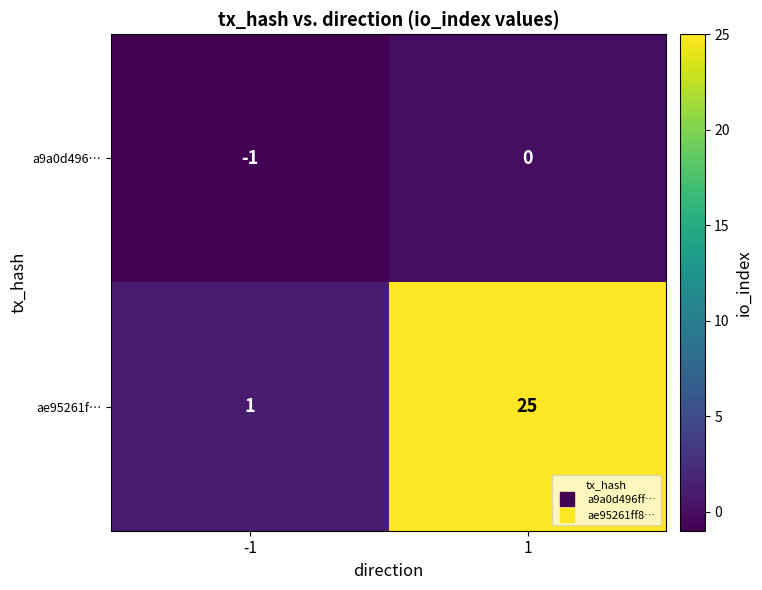

Is it true that ae95261f… equals 25 at 1?

True